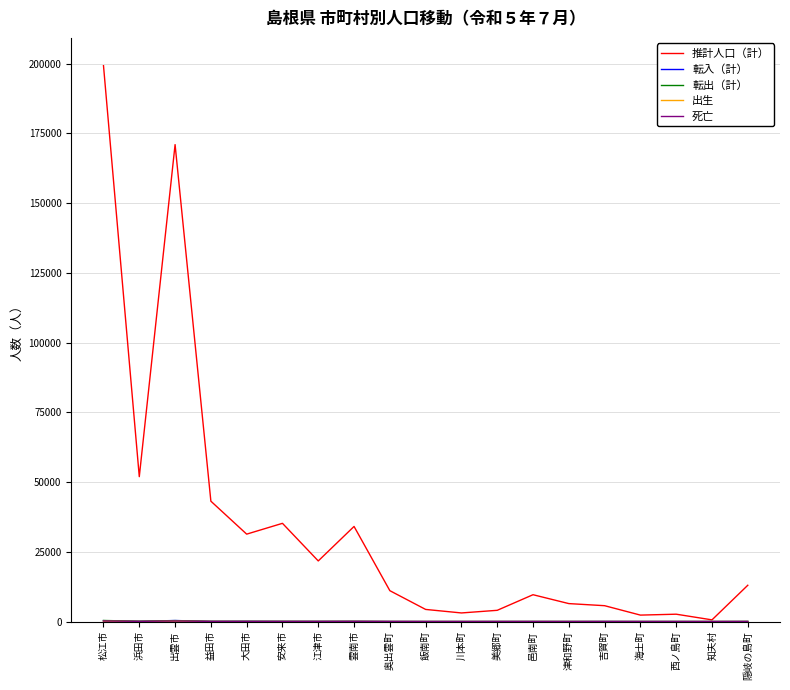

Which label corresponds to the largest value in the chart?

松江市